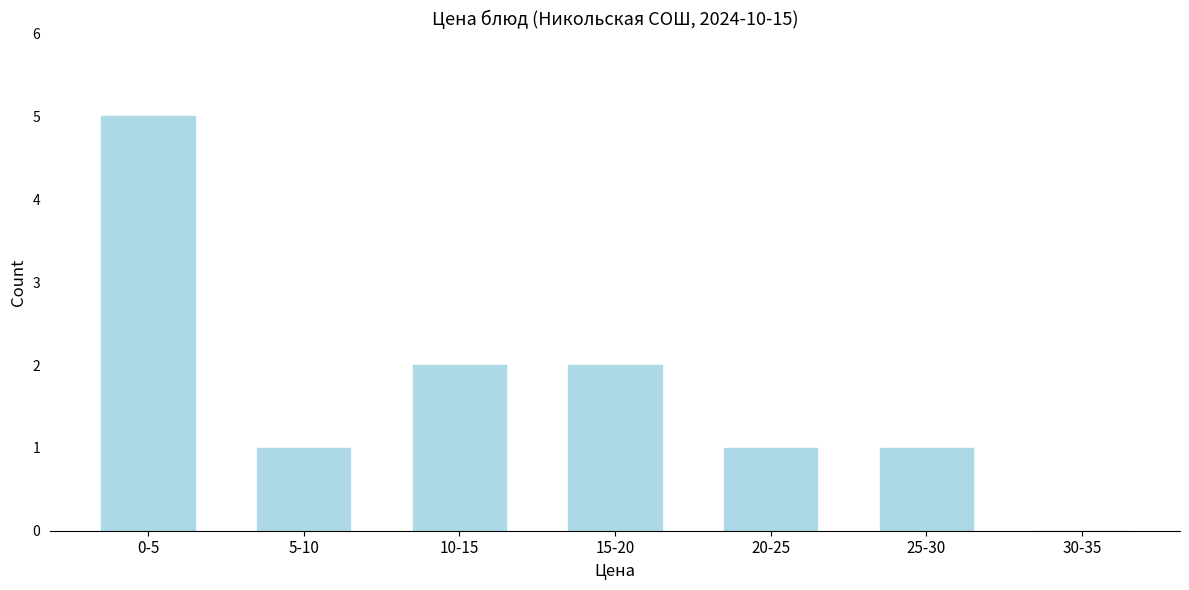

Reading right to left, transcribe all the data shown in this chart.

30-35=0	25-30=1	20-25=1	15-20=2	10-15=2	5-10=1	0-5=5